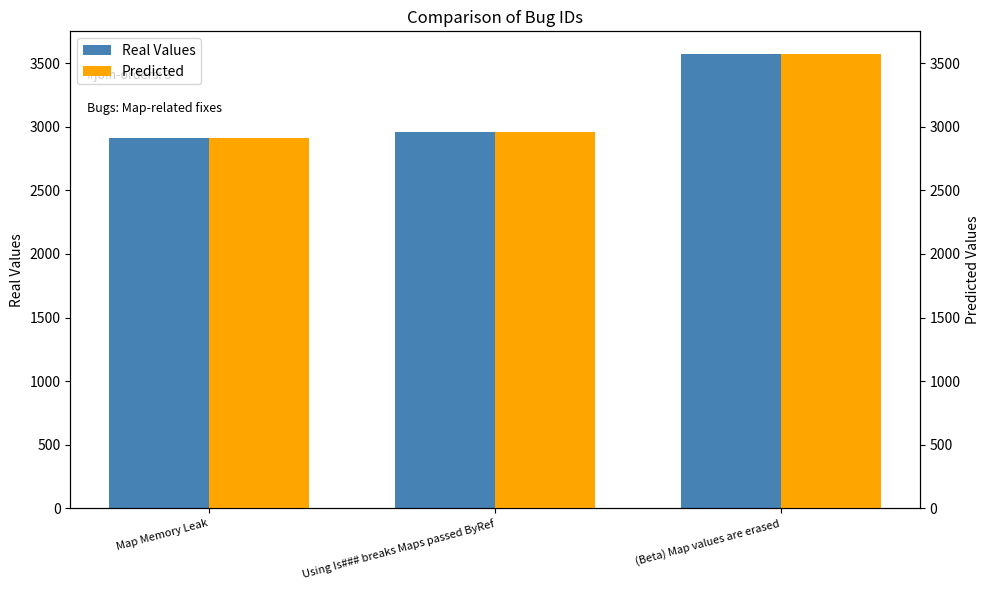

What are all the series names shown in the legend?

Real Values, Predicted